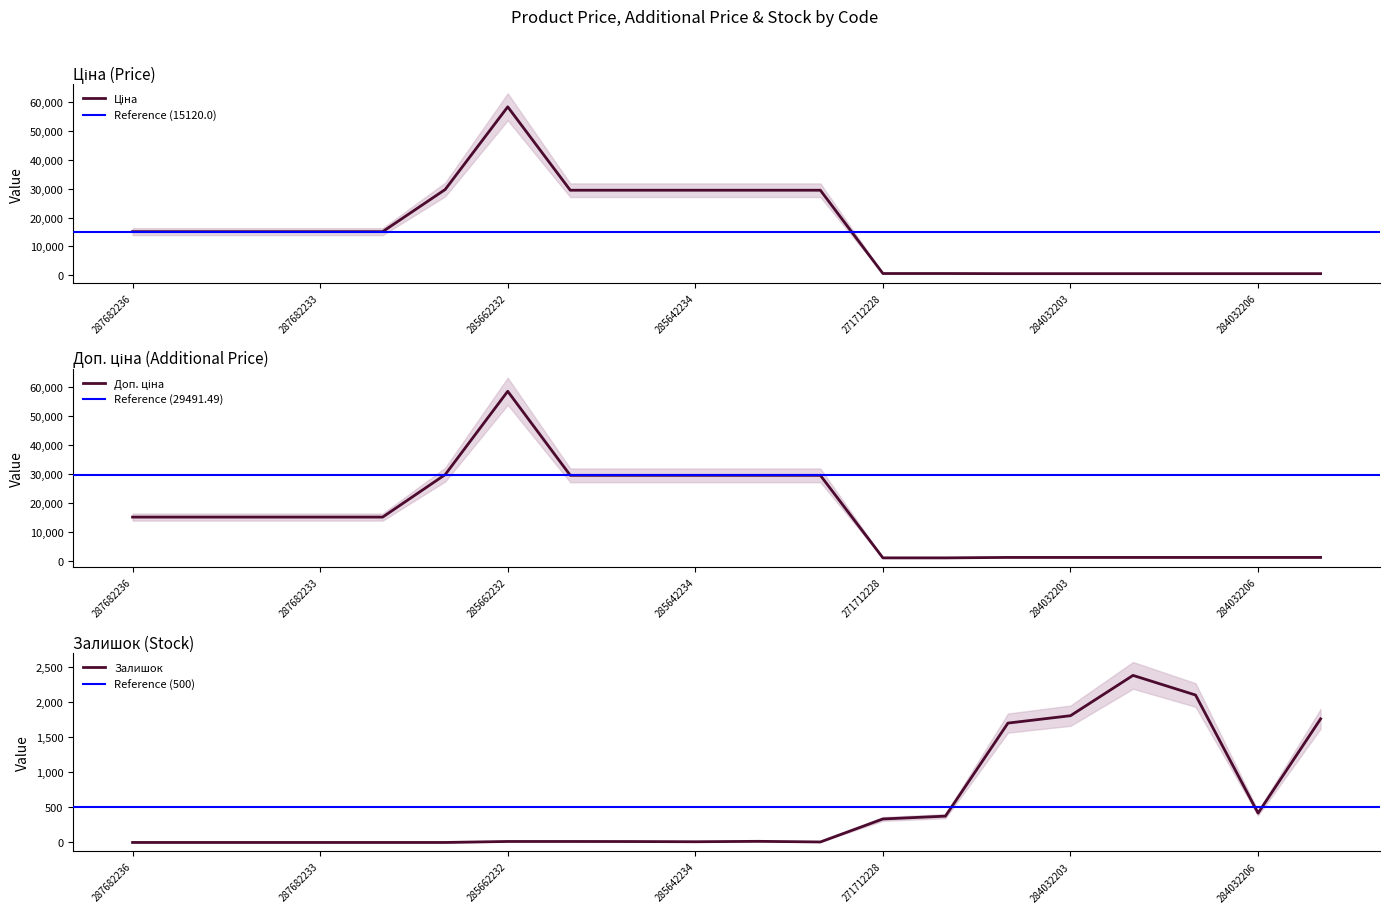

Does the chart display data point markers on the line(s)?

No